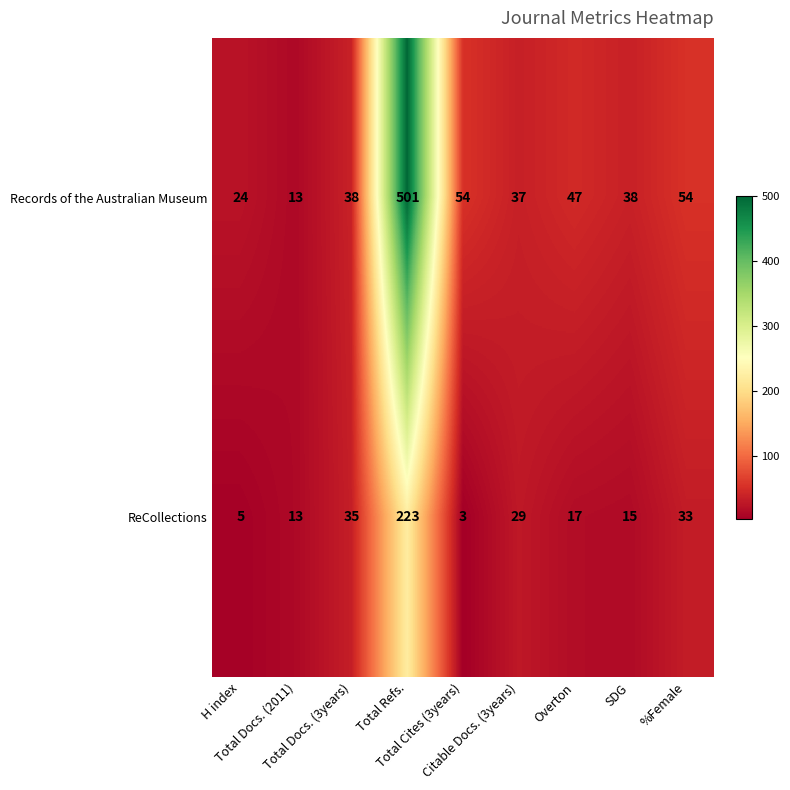

Which series has the largest total across all categories?

Records of the Australian Museum